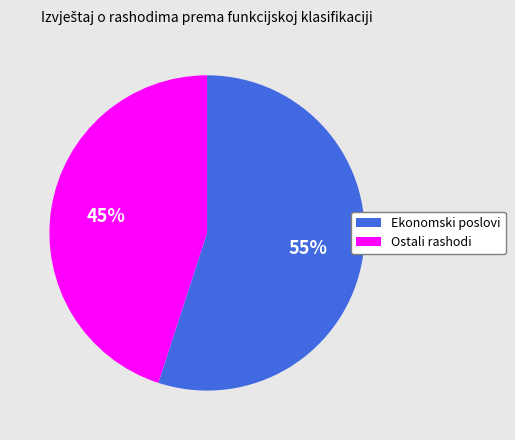

The Ekonomski poslovi slice represents 55% of the pie. True or false?

True